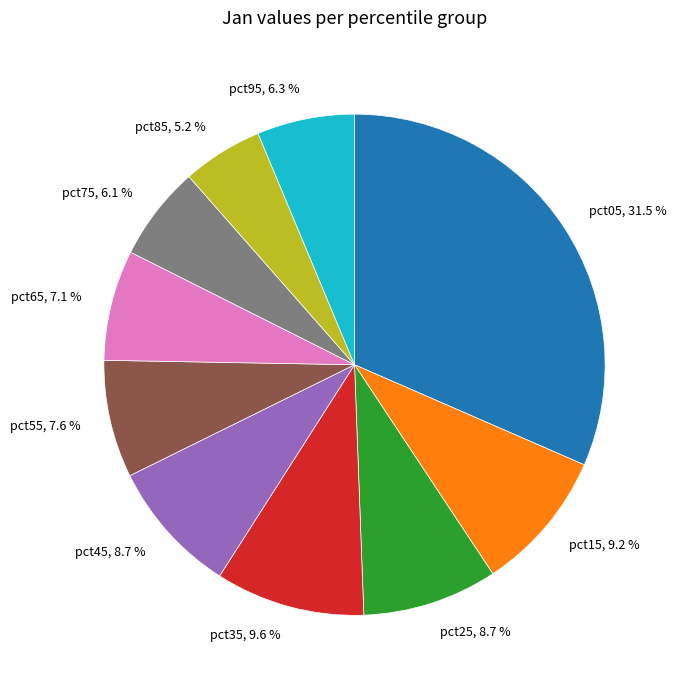

Is the sum of pct75 and pct15 greater than half?

No